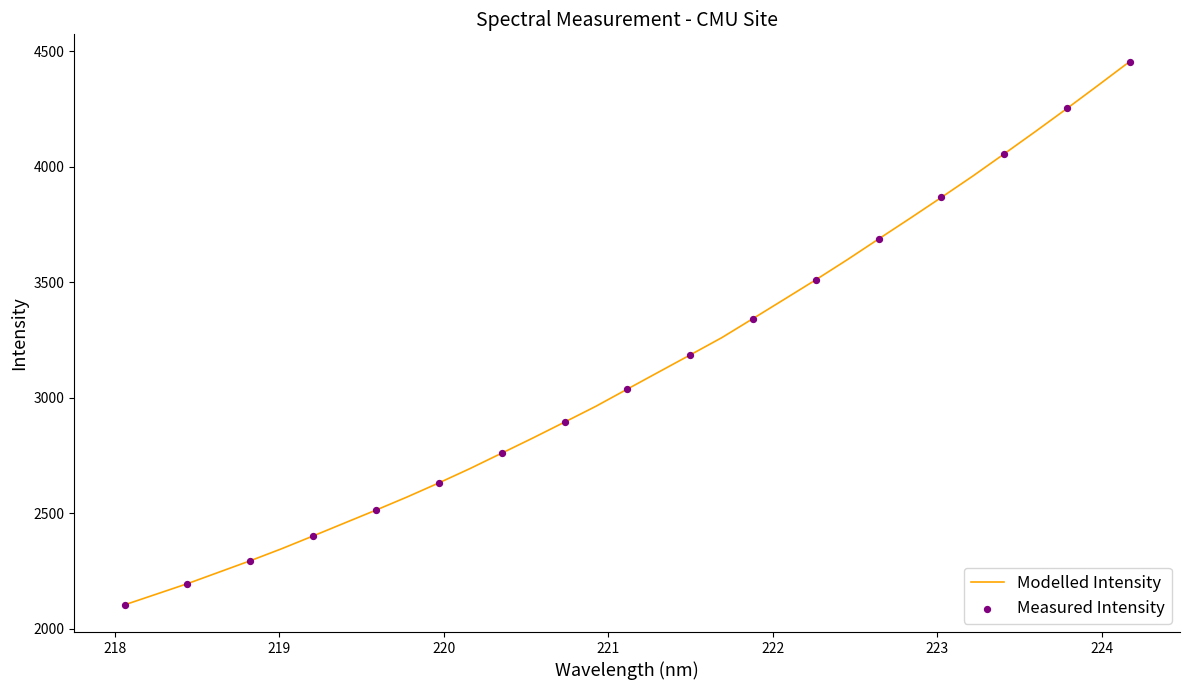

What is the minimum value shown in the chart?

2104.3